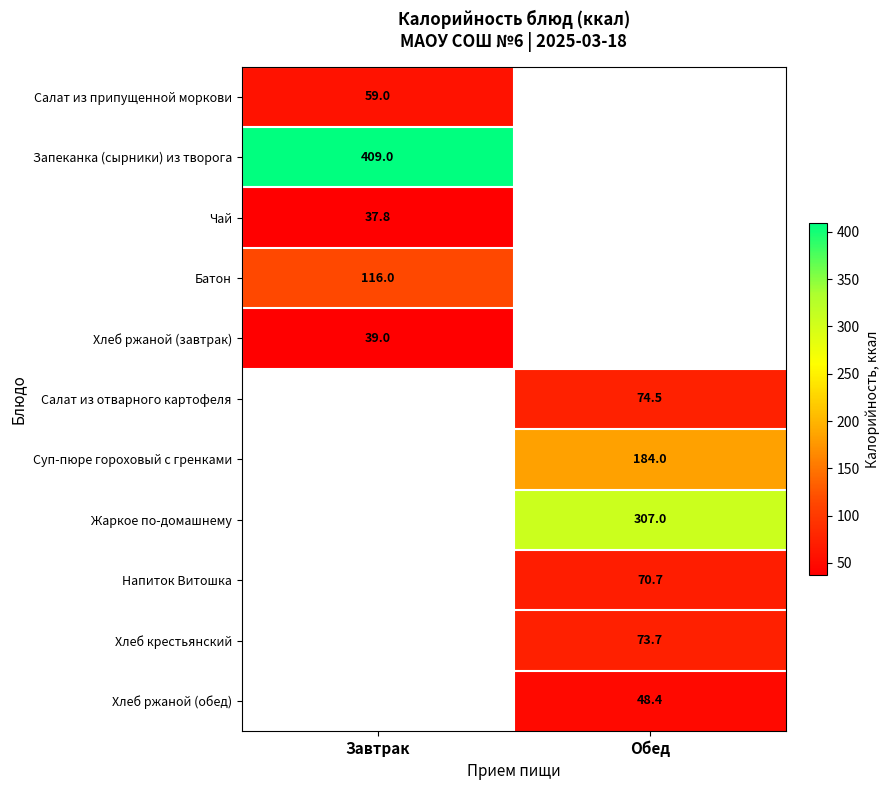

Which label corresponds to the largest value in the chart?

Завтрак